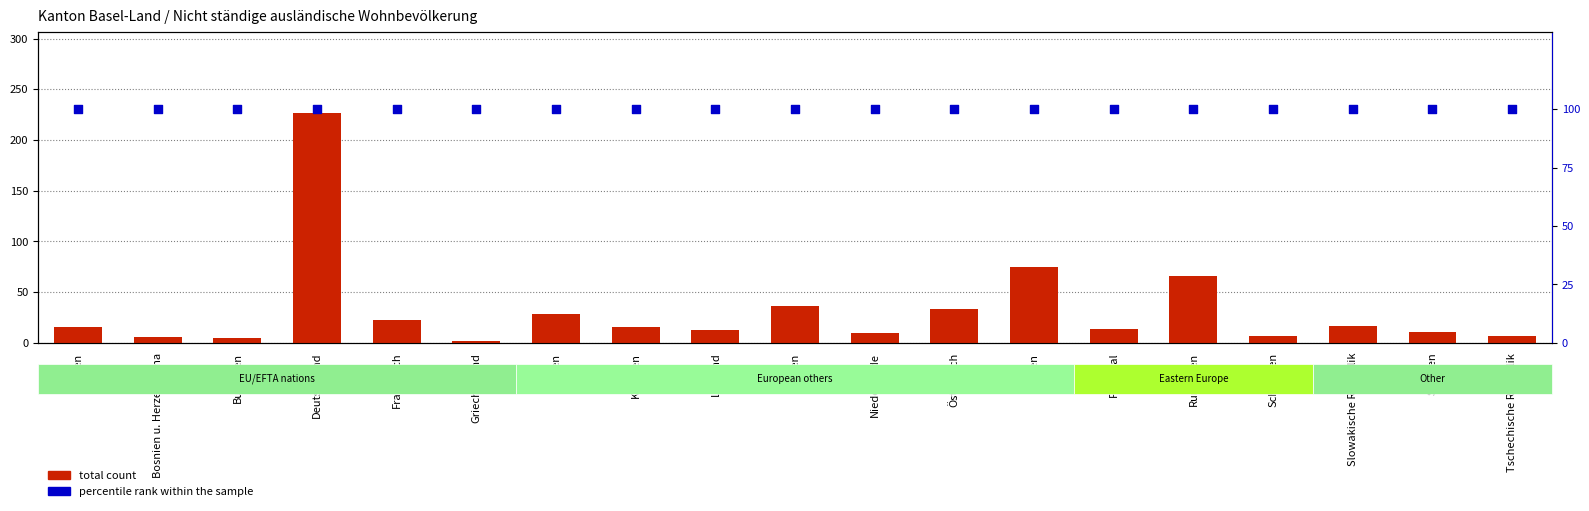

Which series has the widest spread of Y values?

total count